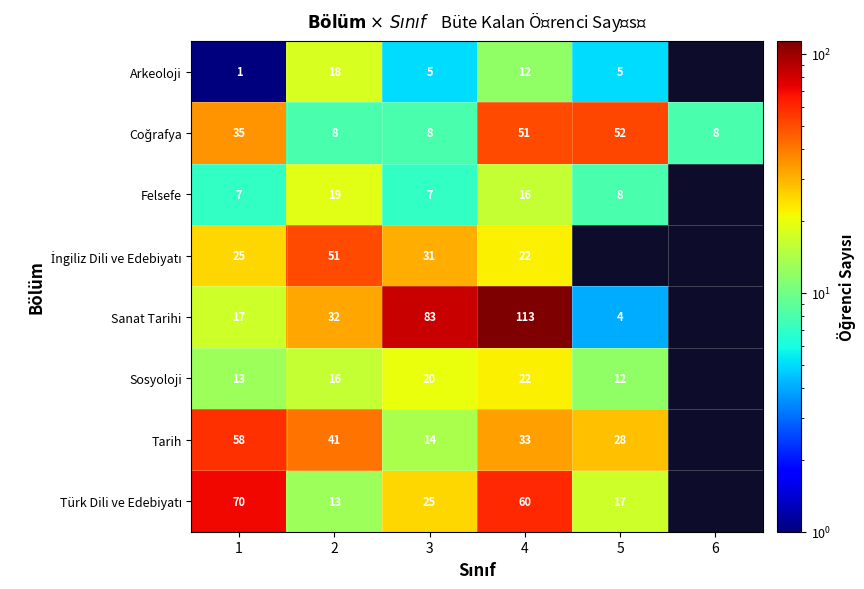

What is the total value across all series at 4?

329